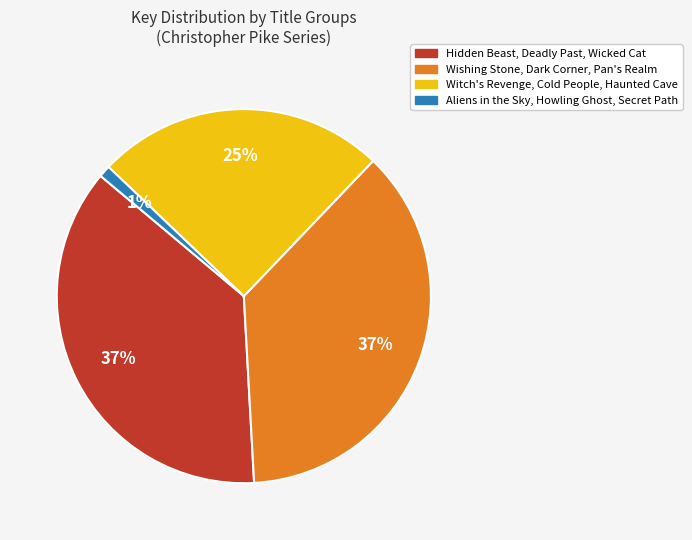

Does any single category account for the majority?

No